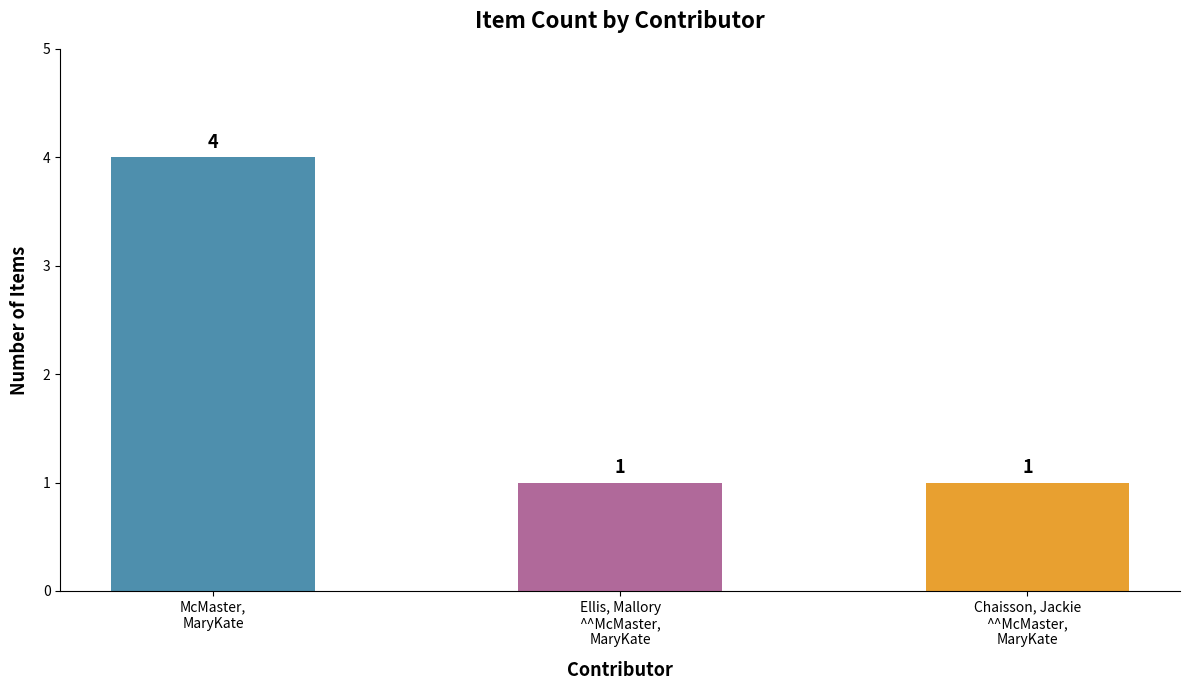

What is the smallest value displayed?

1